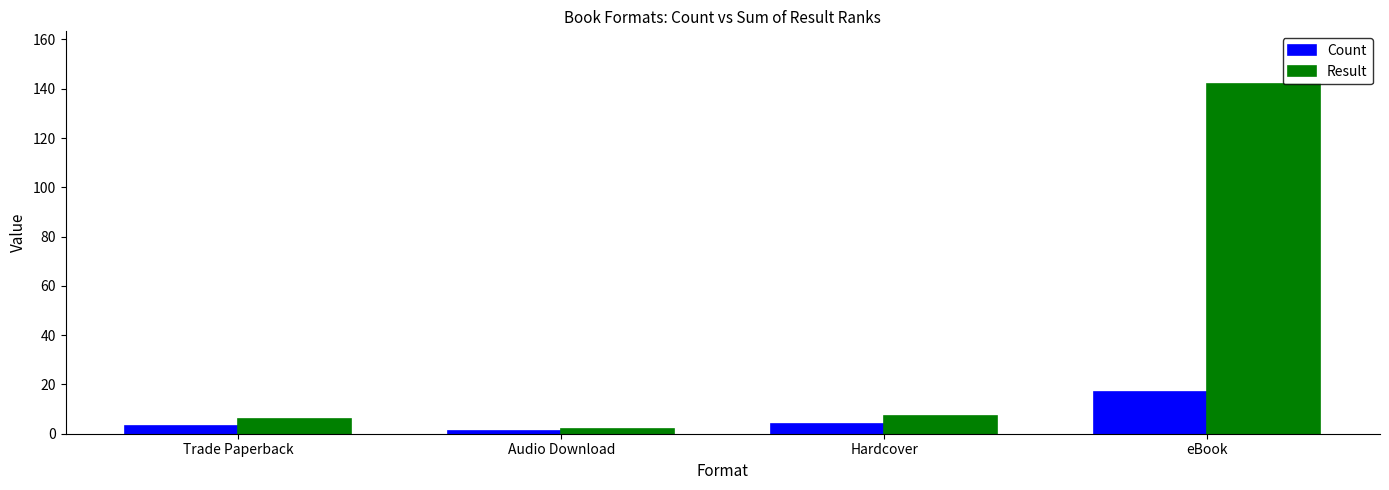

Which series has the largest range (max minus min)?

Result